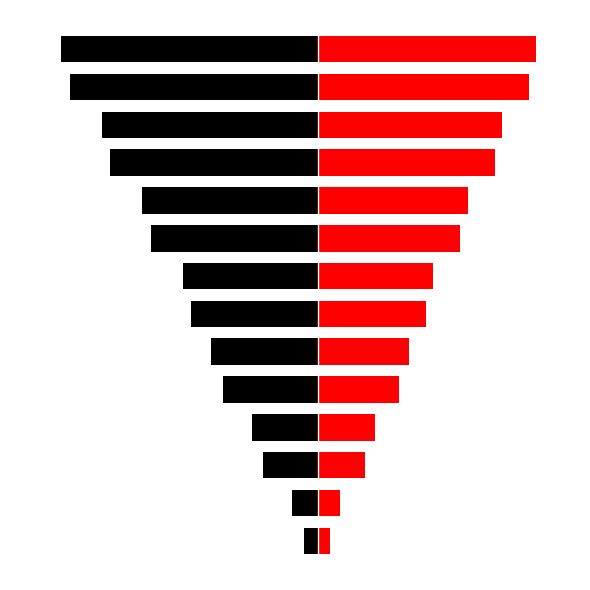

What is the total value across all series at 13?

-1.9